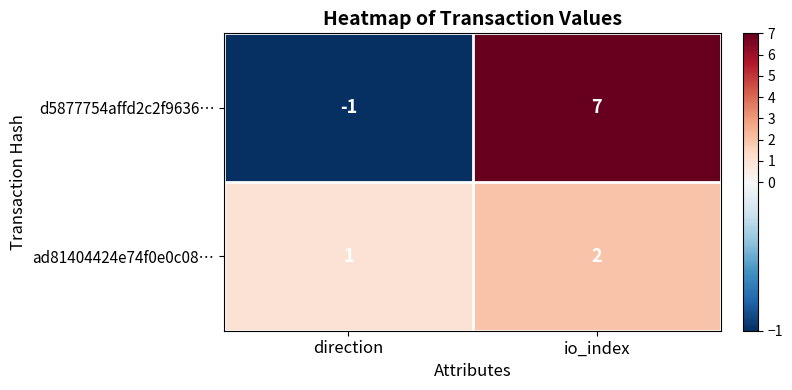

True or false: ad81404424e74f0e0c08… has a value of 1 at direction.

True